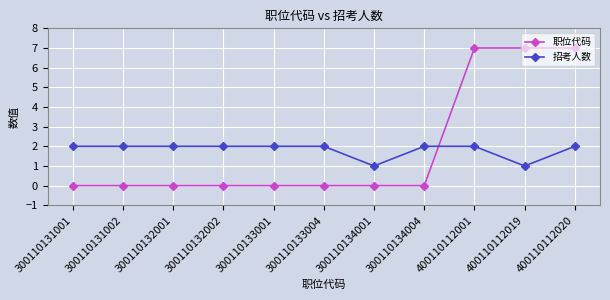

True or false: 招考人数 and 职位代码 intersect in this chart.

True